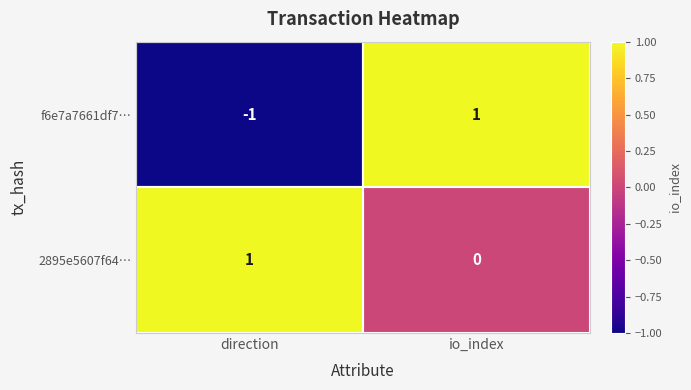

At direction, list the series in order from largest to smallest.

2895e5607f64…, f6e7a7661df7…